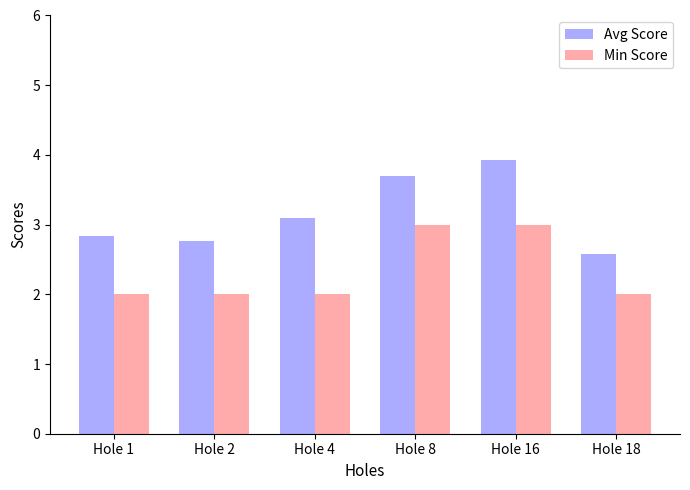

Rank the series at Hole 2 from highest to lowest value.

Avg Score, Min Score